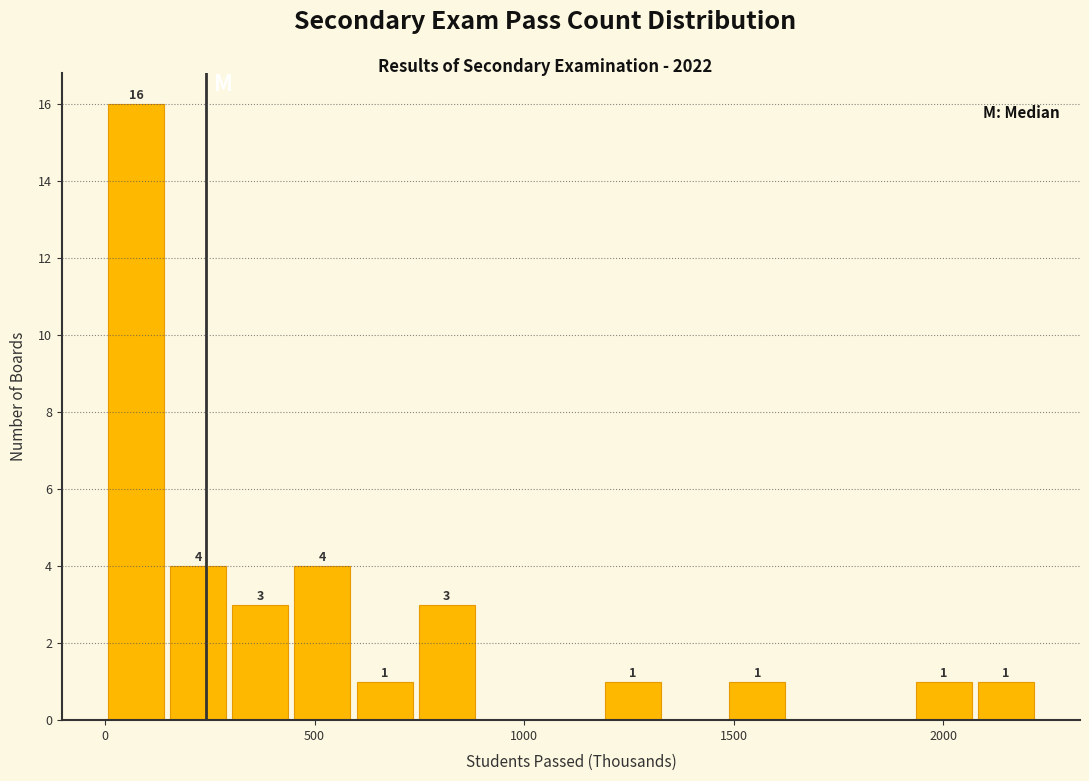

Around what value on the x-axis is the tallest bar? Give the approximate position of its centre, as read against the axis.

50